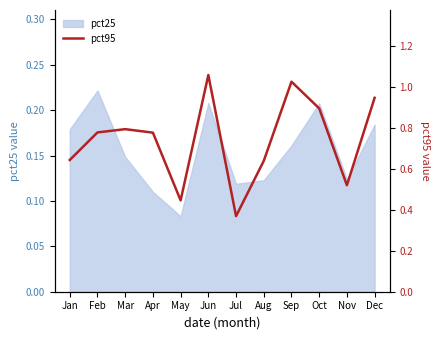

True or false: there are more than 2 points higher than both neighbors.

True